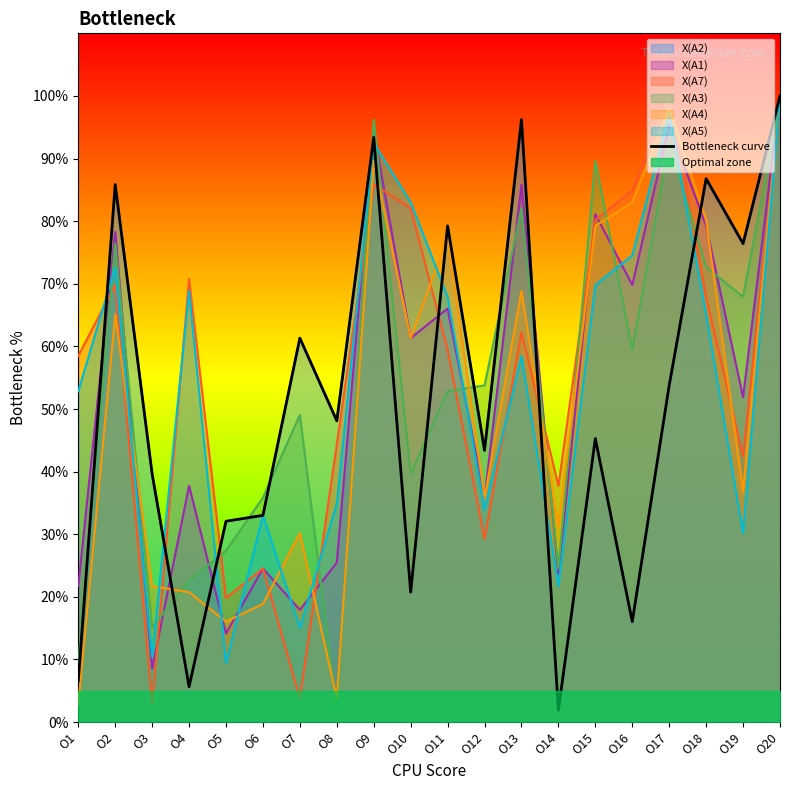

Which category has the lowest value across all series?

O14